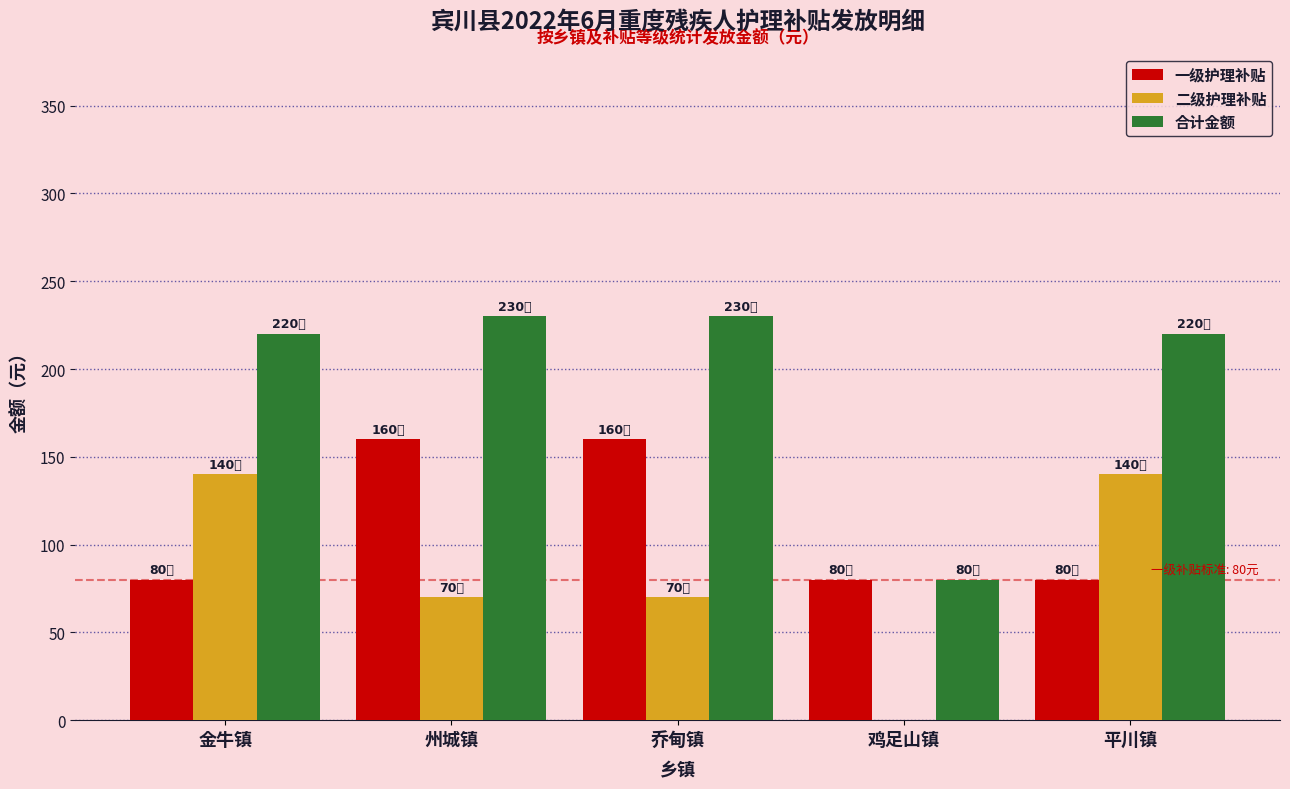

What is the spread (max minus min) of values at 鸡足山镇?

80